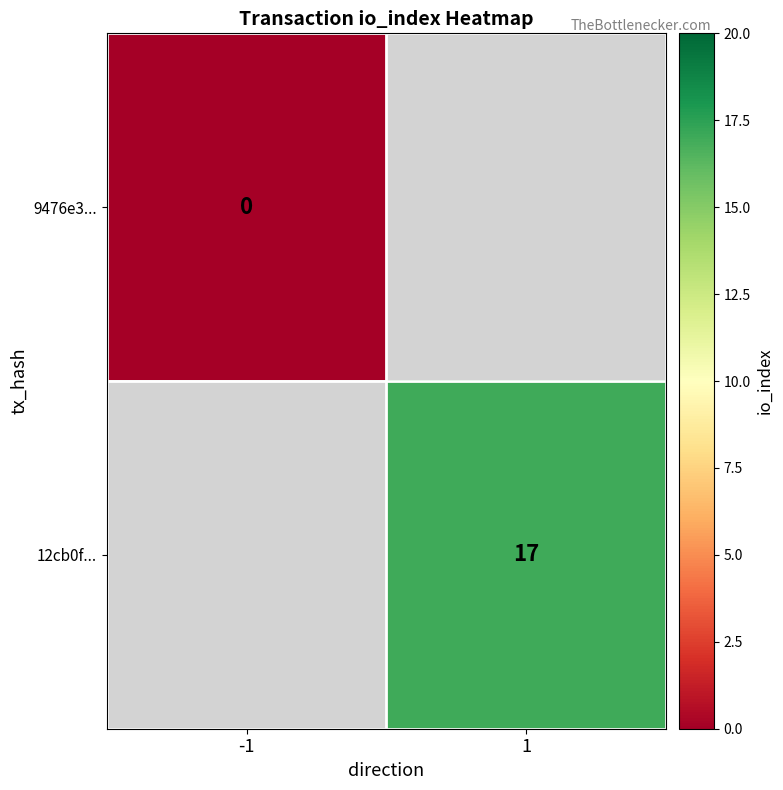

How many series are shown in this chart?

2